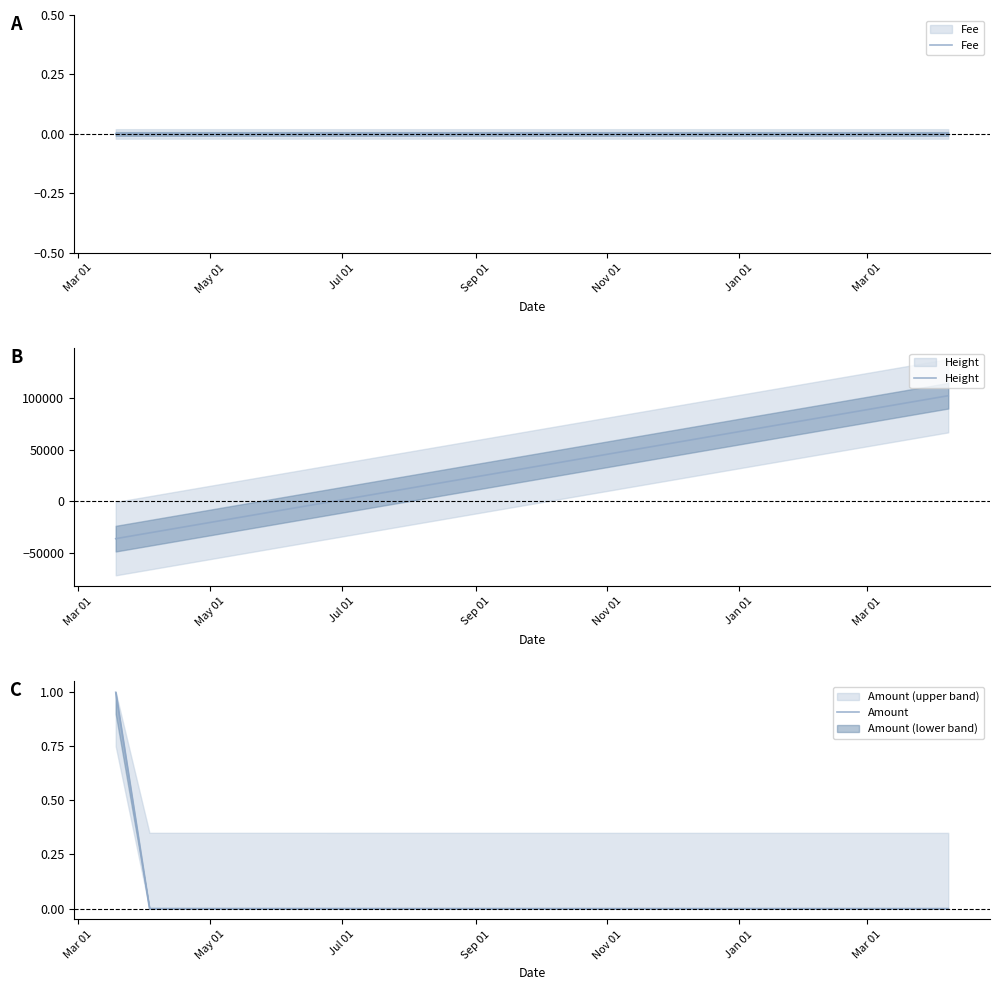

How many values in the Fee series exceed 0?

1